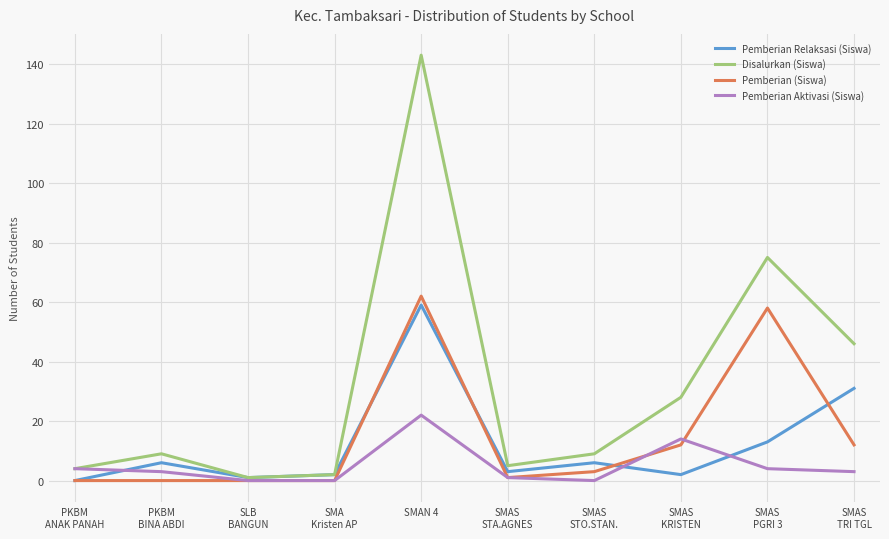

Which series has the widest spread of values?

Disalurkan (Siswa)